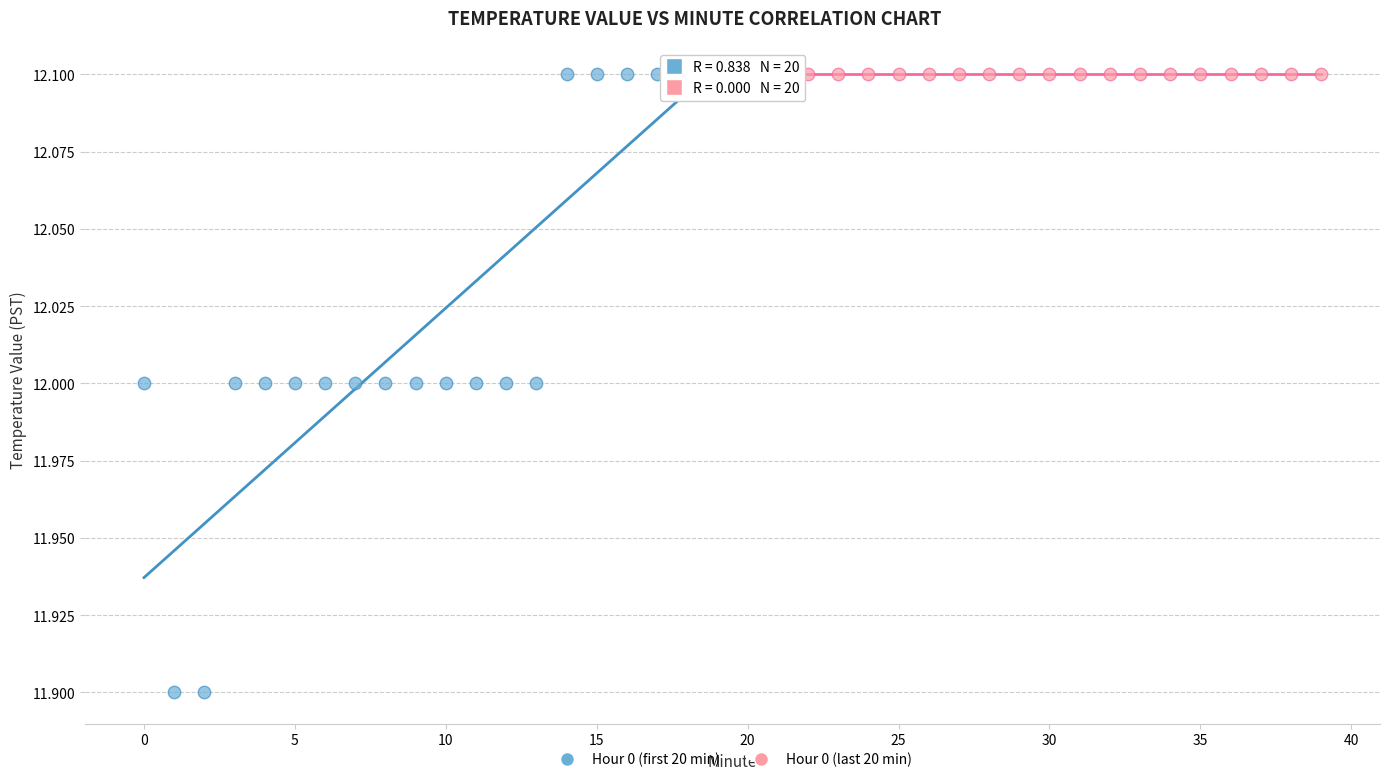

Which series contains the lowest Y value?

Hour 0 (first 20 min)